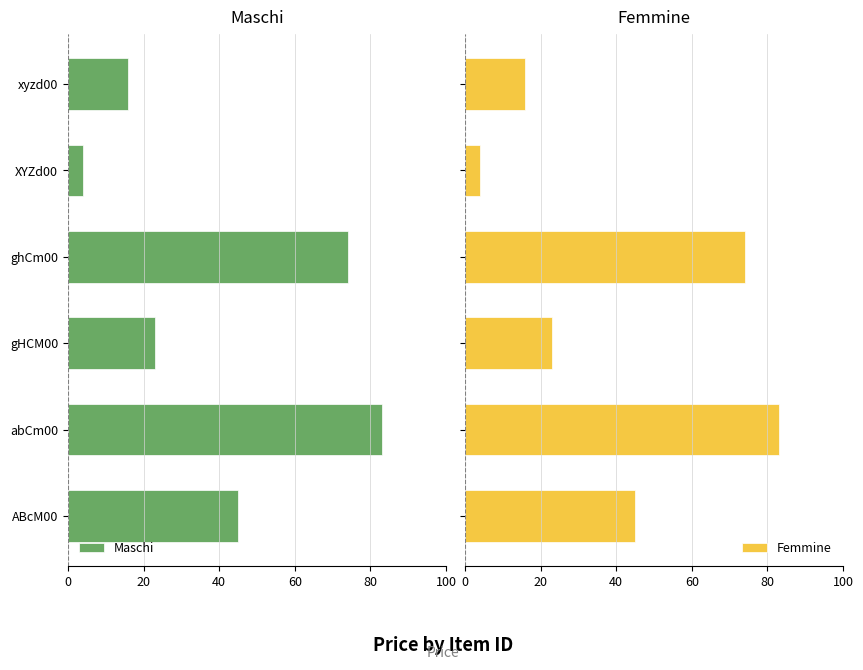

How many distinct data groups are displayed?

2